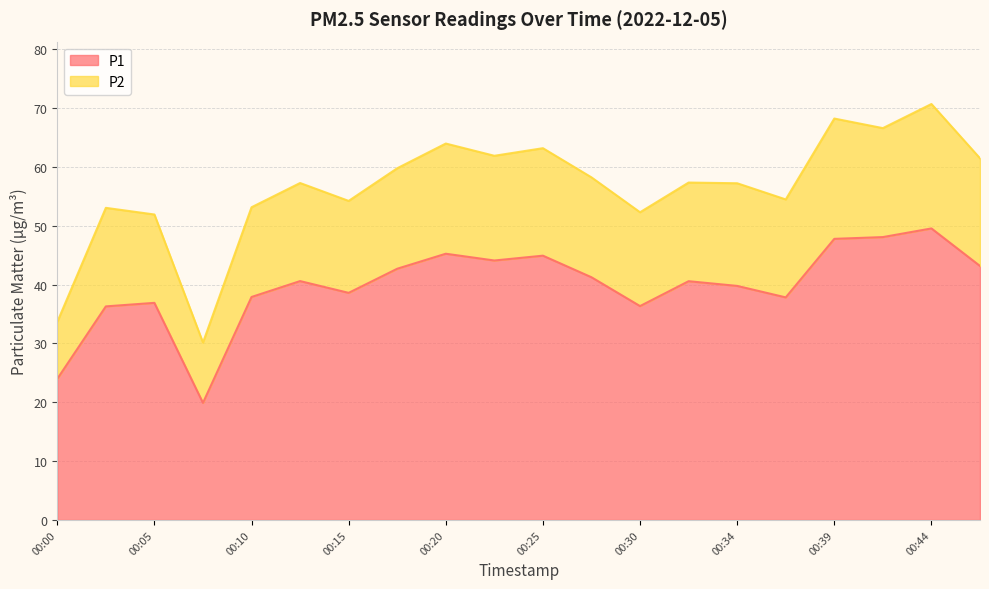

At which label does P1 reach its minimum?

00:08